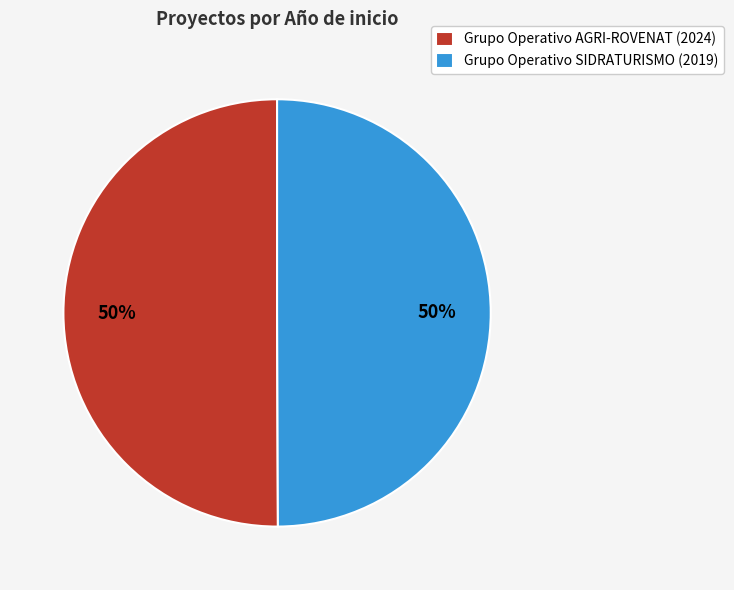

Approximately how many times larger is the value at Grupo Operativo AGRI-ROVENAT (2024) compared to Grupo Operativo SIDRATURISMO (2019)?

1.0